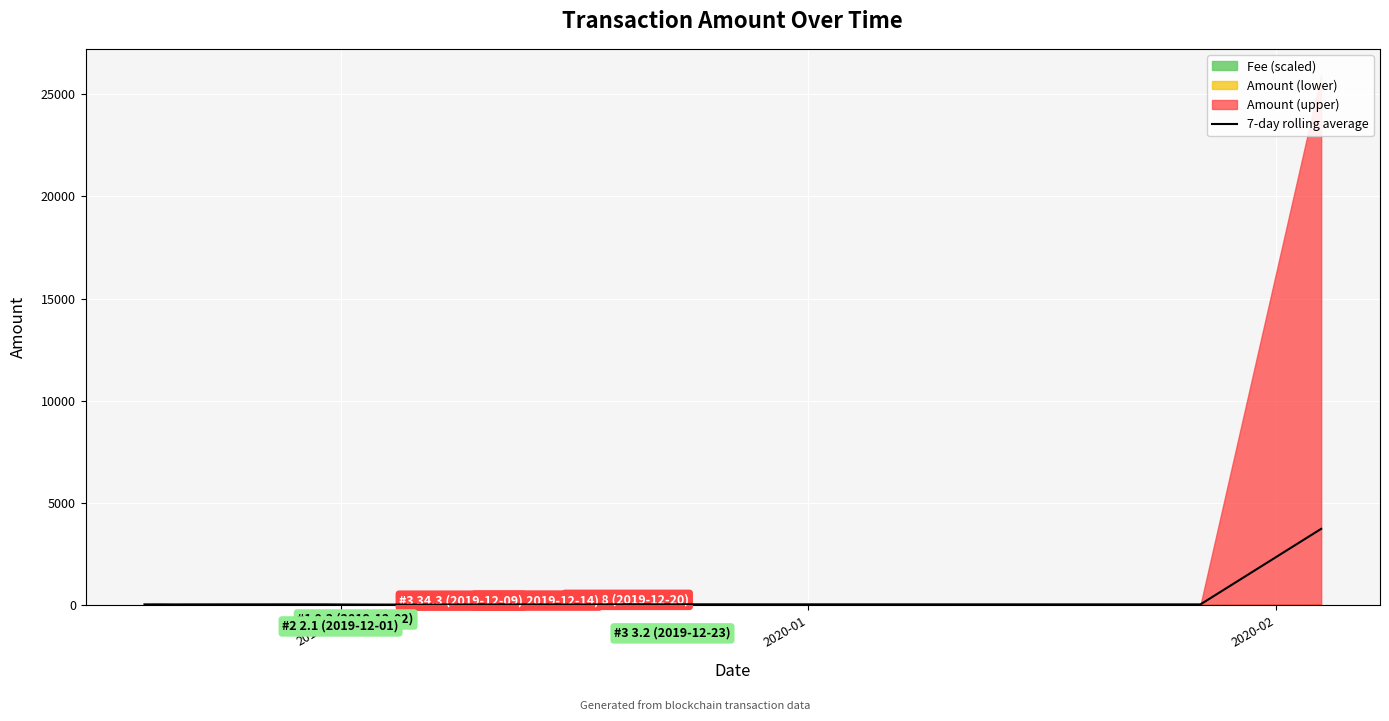

What is the maximum value for 7-day rolling average?

3725.7